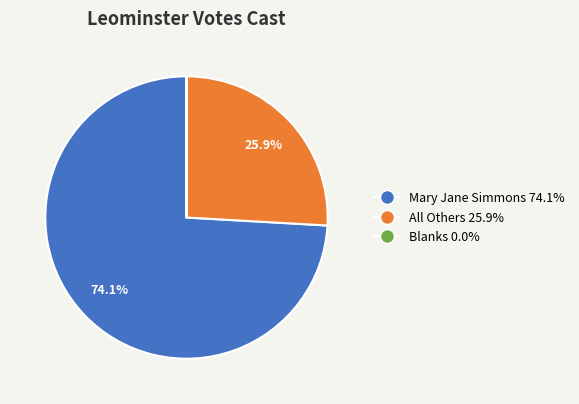

Which category has the biggest portion of the pie?

Mary Jane Simmons